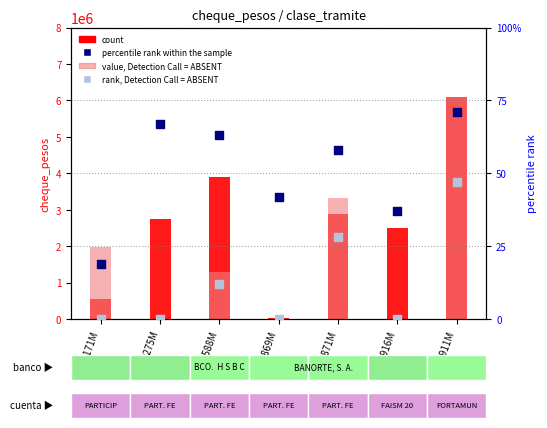

Is the value of rank, Detection Call = ABSENT at 00171M greater than the value of value, Detection Call = ABSENT at 00871M?

No